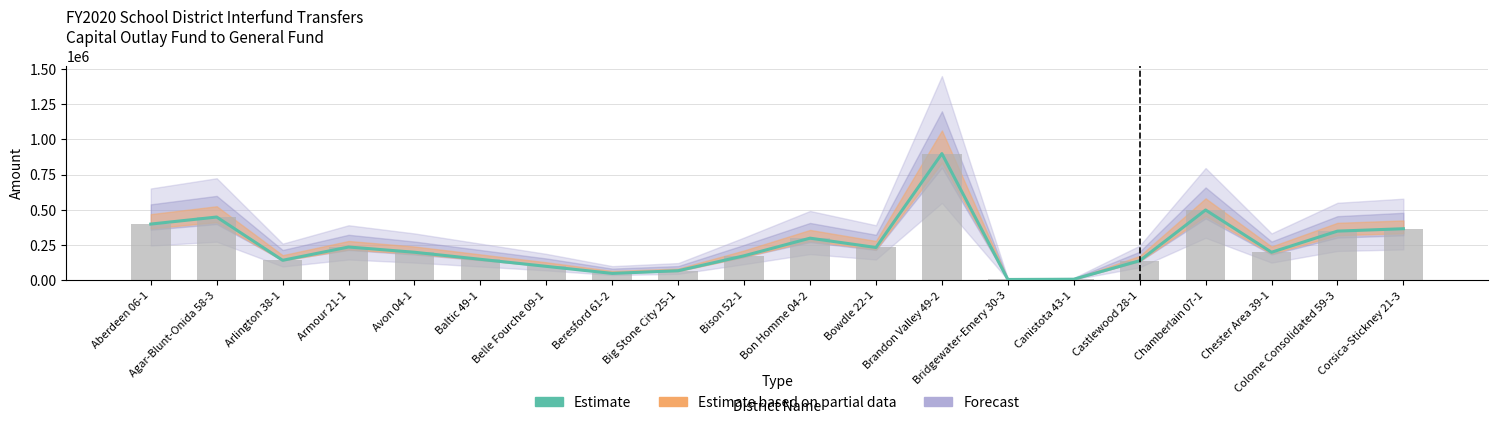

The chart shows a value of 56062.0 at Arlington 38-1. True or false?

False